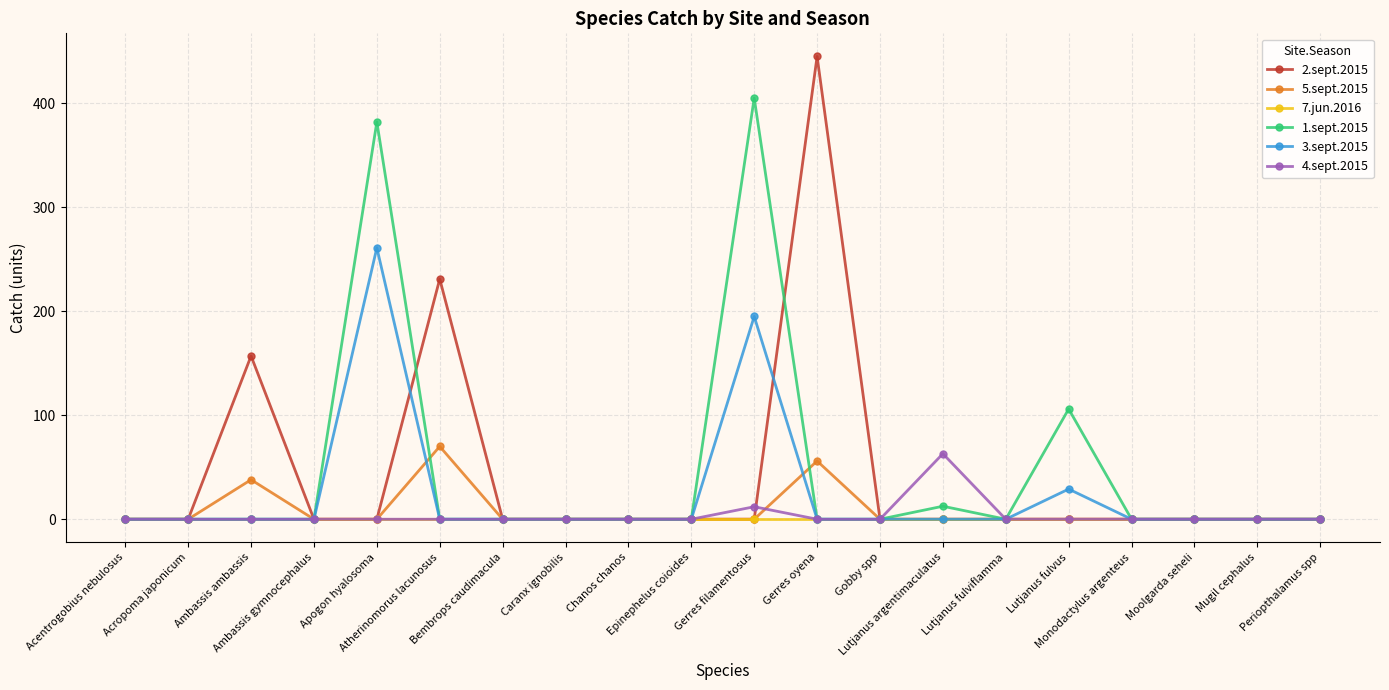

What is the maximum value shown in the chart?

445.0